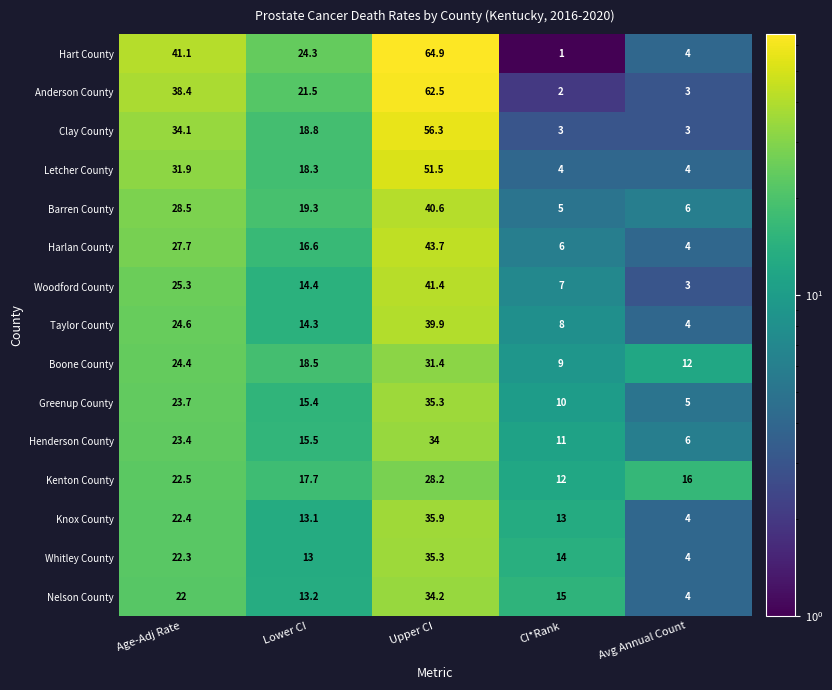

Rank the series at Age-Adj Rate from lowest to highest value.

Nelson County, Whitley County, Knox County, Kenton County, Henderson County, Greenup County, Boone County, Taylor County, Woodford County, Harlan County, Barren County, Letcher County, Clay County, Anderson County, Hart County